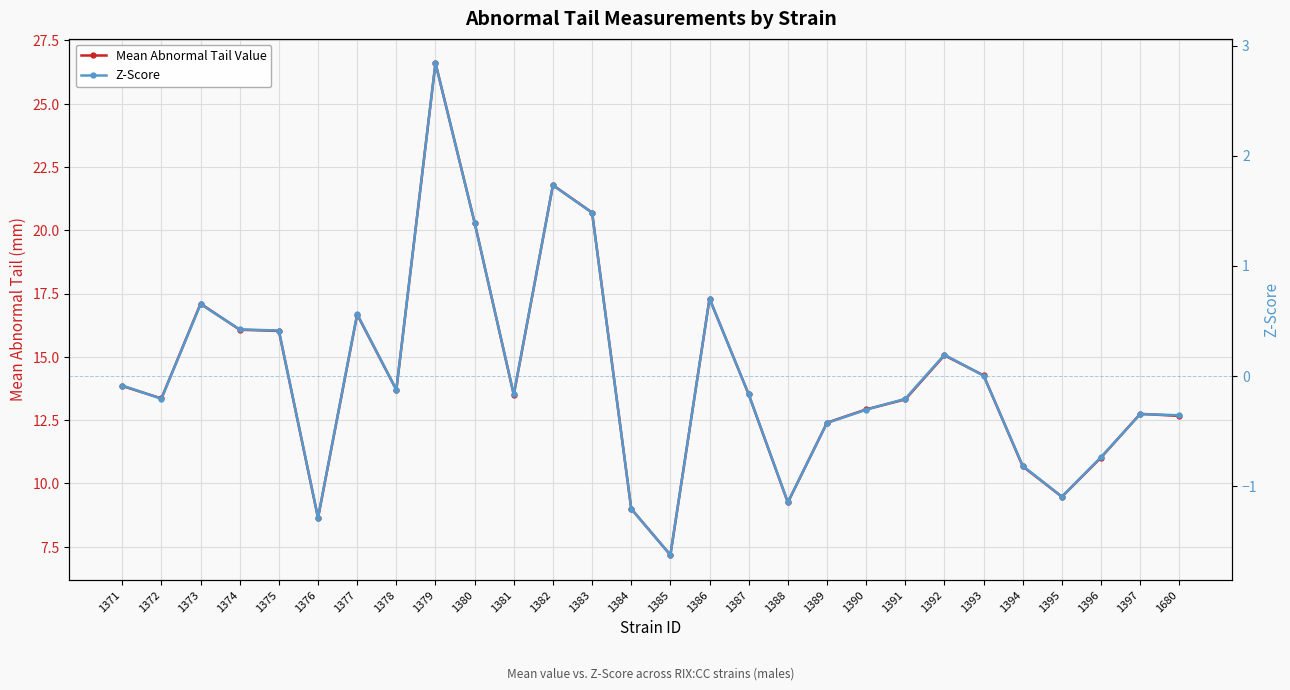

At which label is Mean Abnormal Tail Value closest to 16?

1375